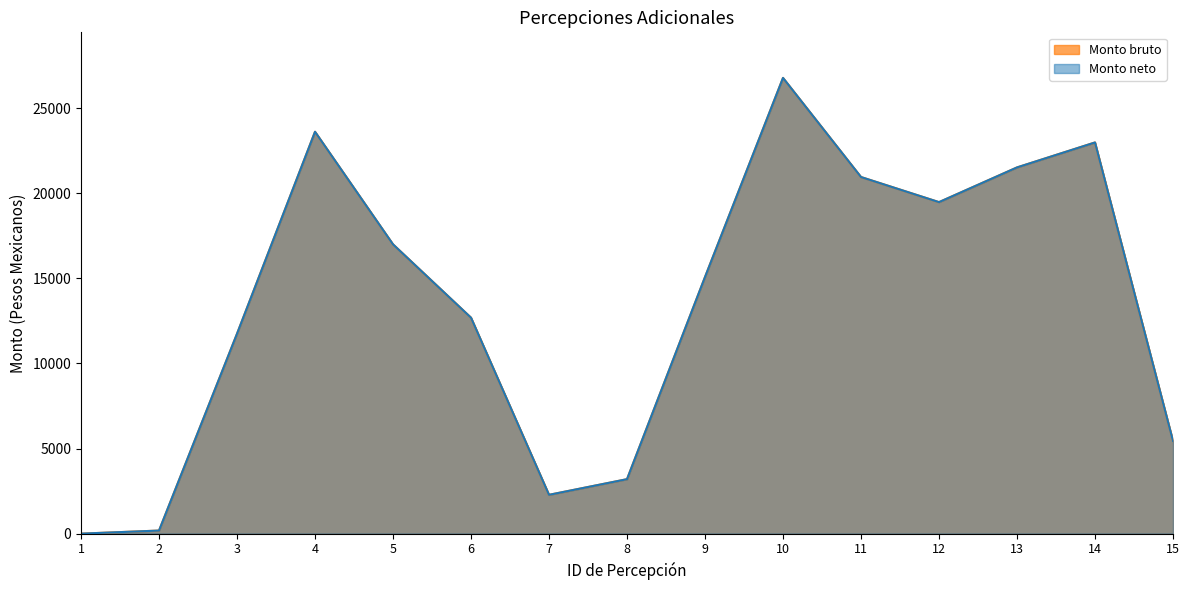

At which category does the chart reach its minimum across all series?

1